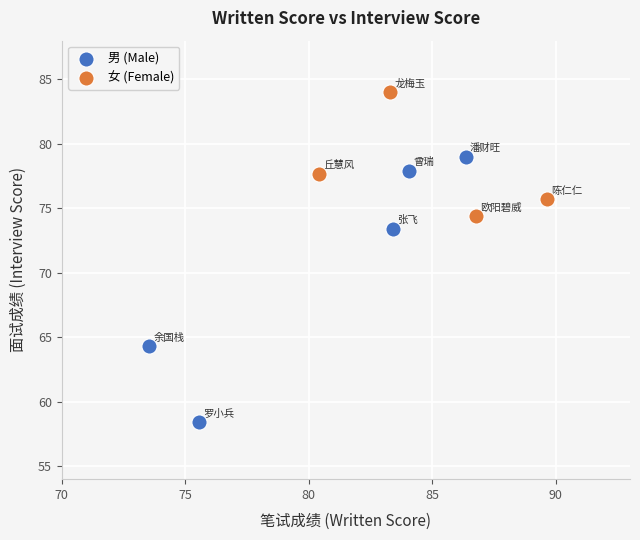

What are all the series names shown in the legend?

男 (Male), 女 (Female)